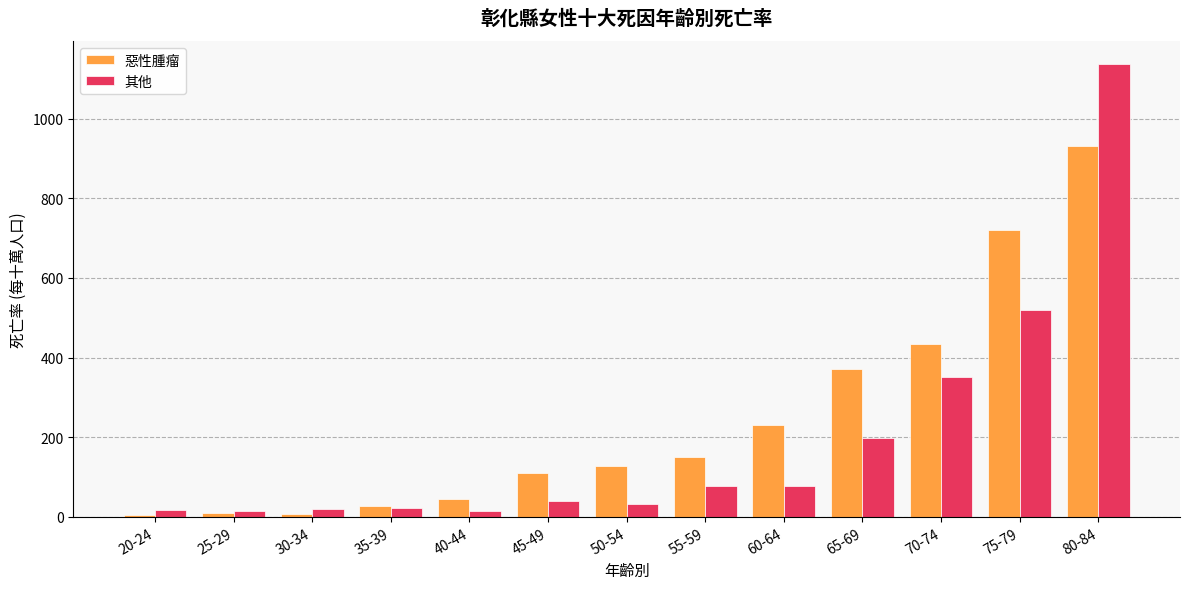

Where does the 惡性腫瘤 series first go above 127?

50-54